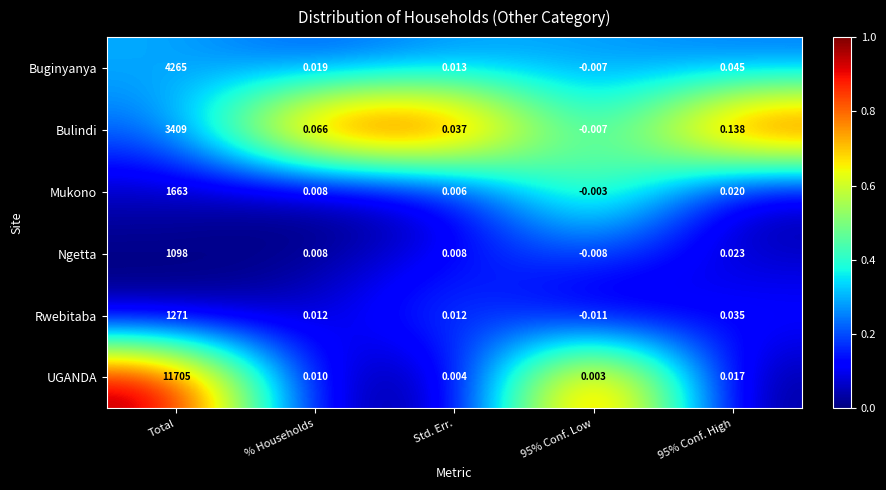

At which category is the sum across all series the highest?

Total